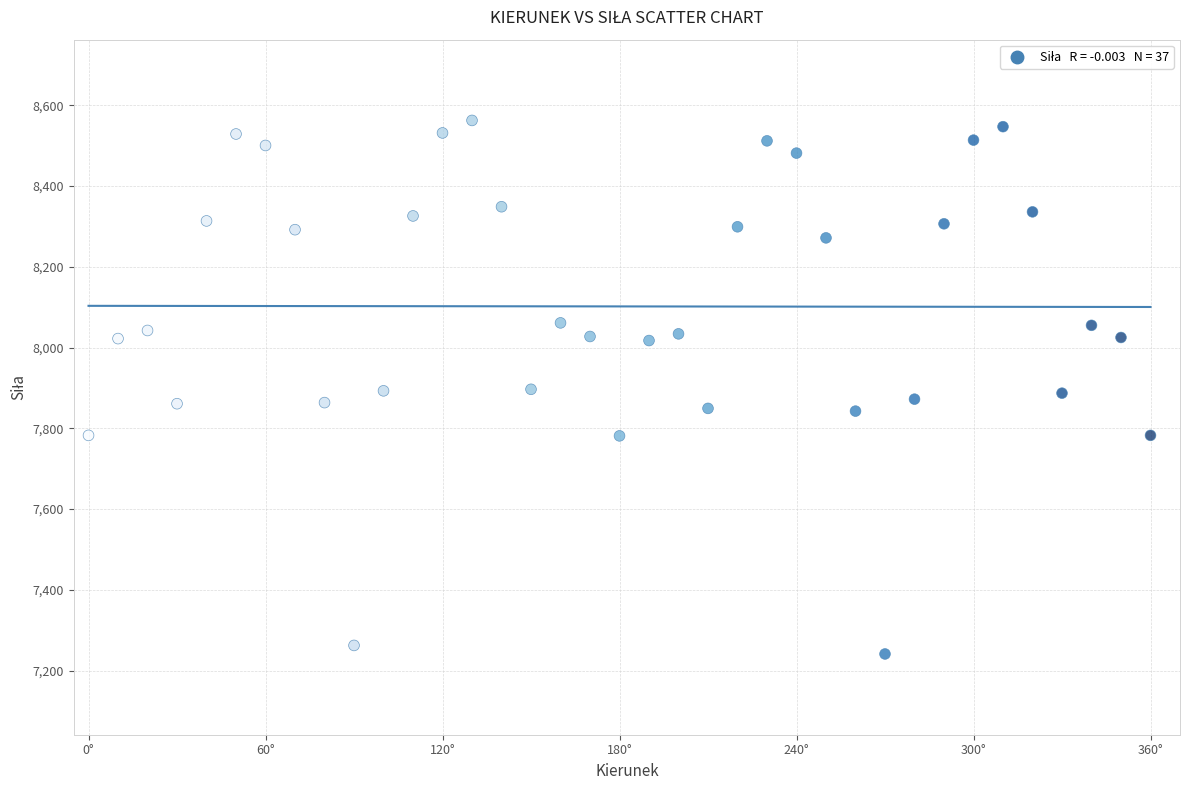

What is the range of Y values (max minus min)?

1321.4